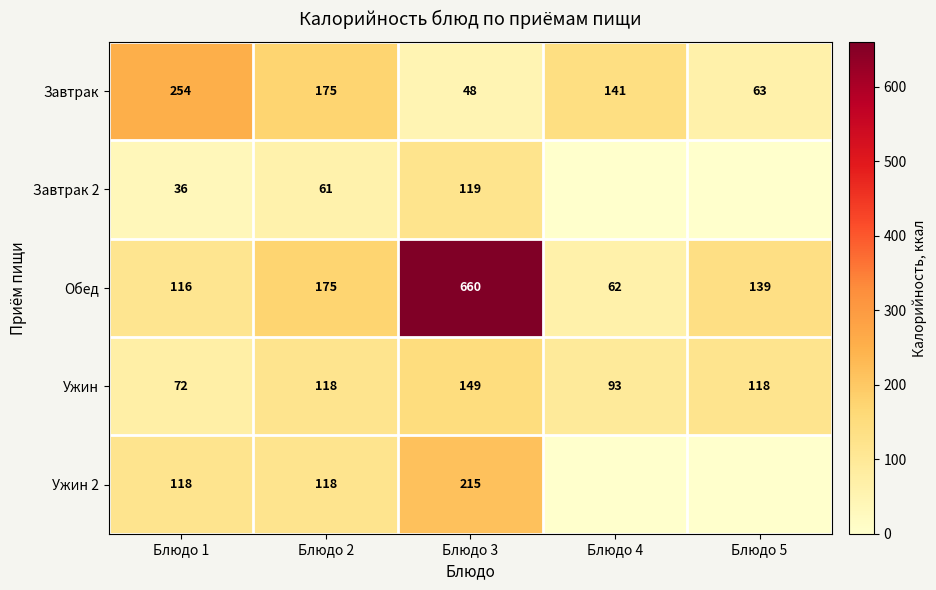

At how many categories does at least one series exceed 630?

1